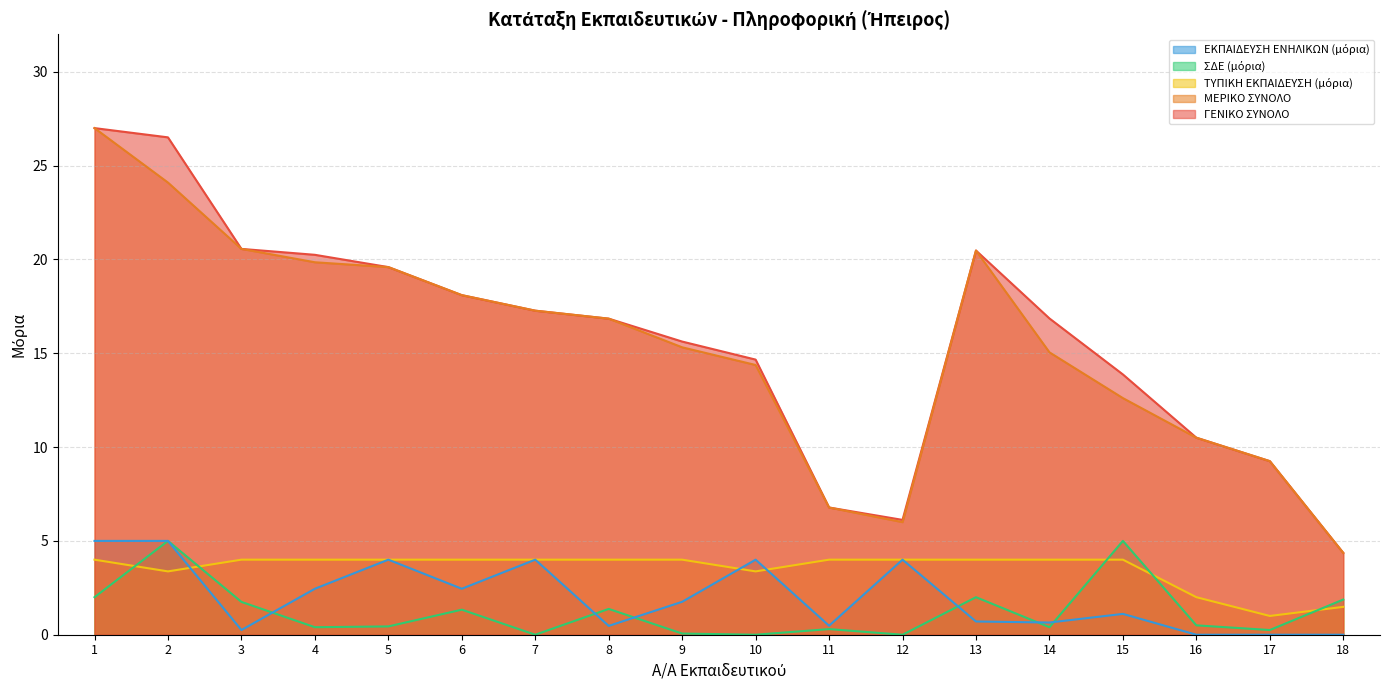

Does the chart display data point markers on the line(s)?

No